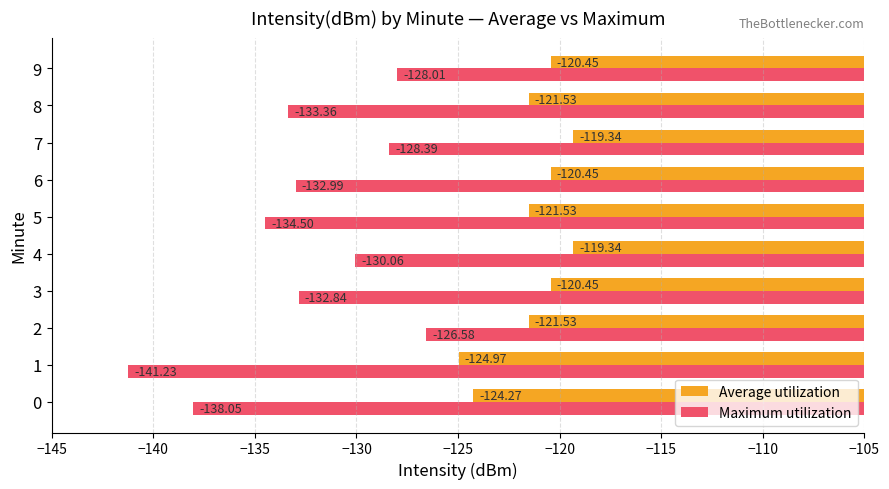

List the series in order of their peak value, highest first.

Average utilization, Maximum utilization